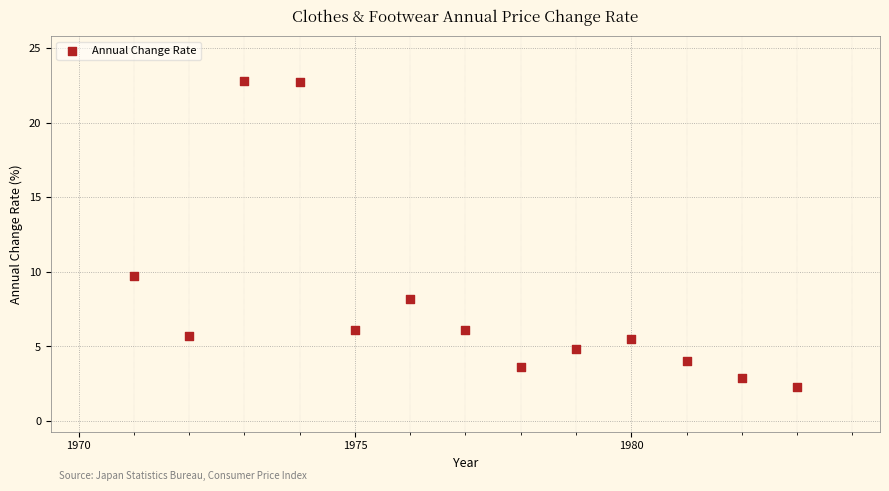

What is the range of X values (max minus min)?

12.0